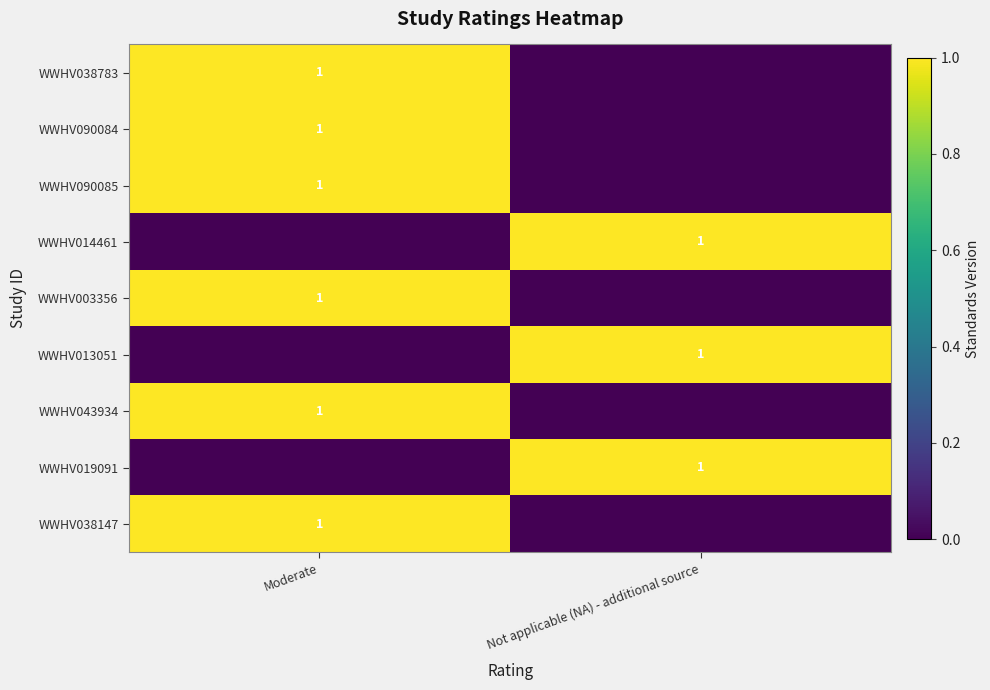

True or false: WWHV038783 has a value of 0 at Moderate.

False